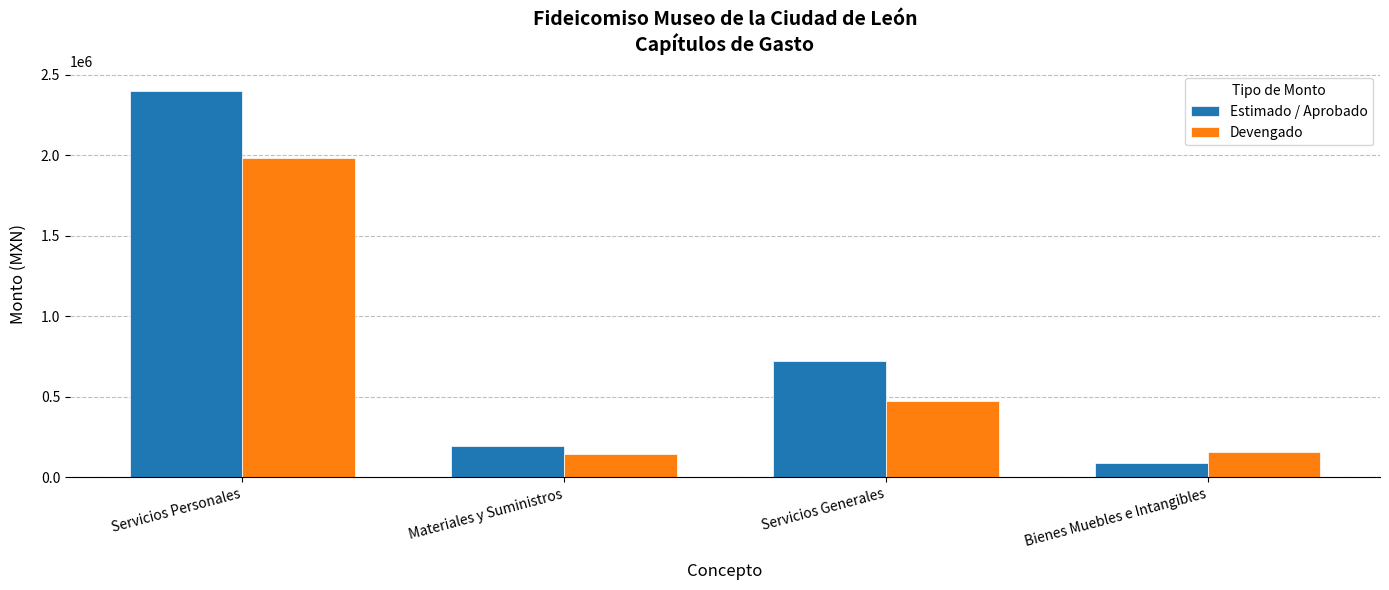

List the series in order of their peak value, highest first.

Estimado / Aprobado, Devengado